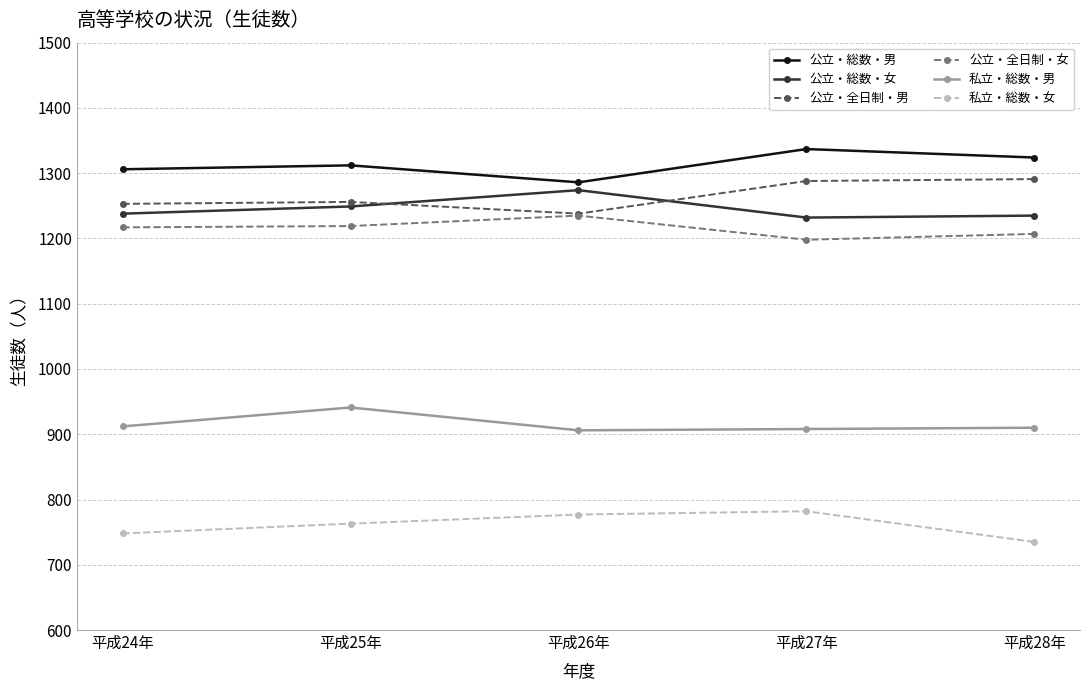

Where is the first local maximum for 公立・総数・女?

平成26年